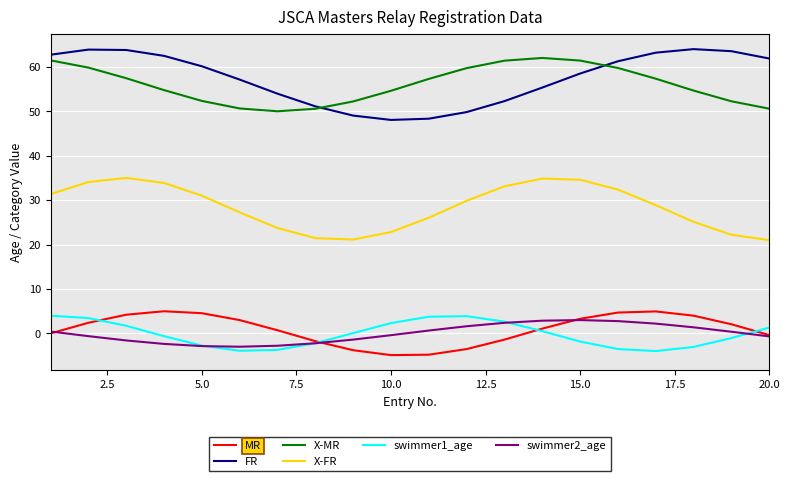

True or false: X-MR and swimmer2_age intersect in this chart.

False